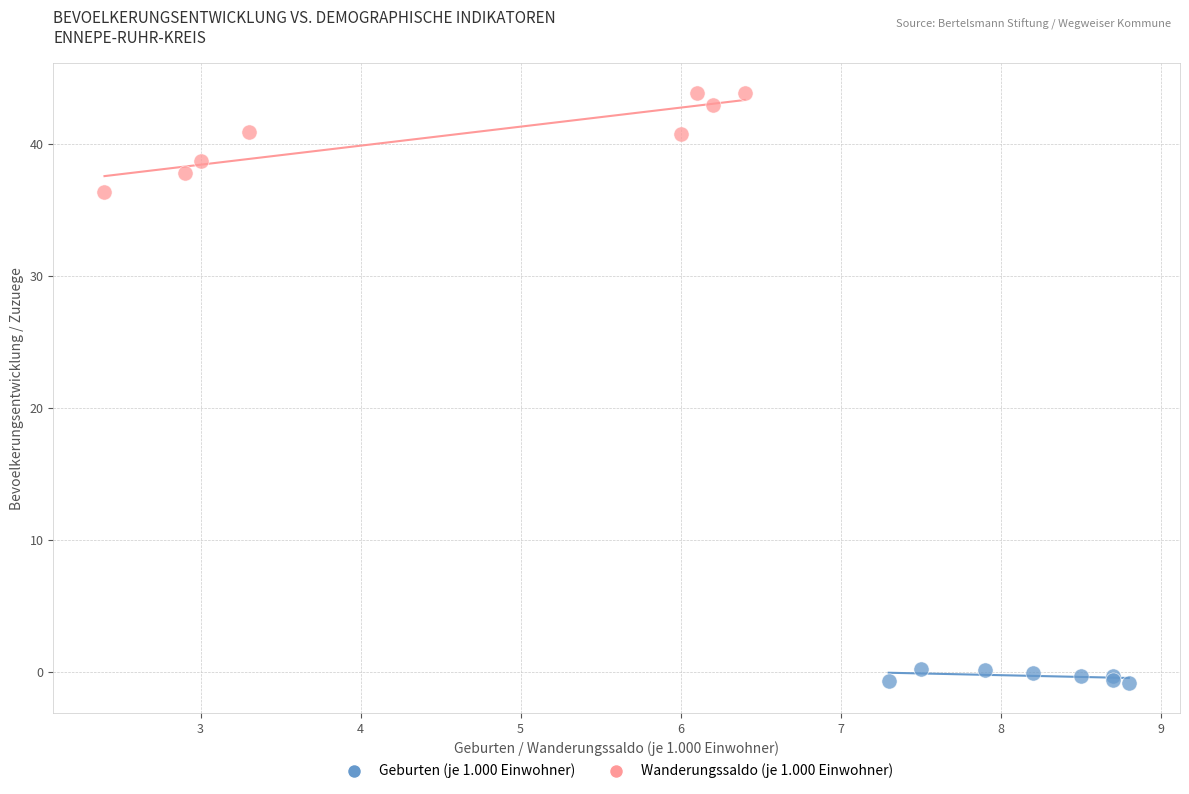

Which series contains the highest Y value?

Wanderungssaldo (je 1.000 Einwohner)